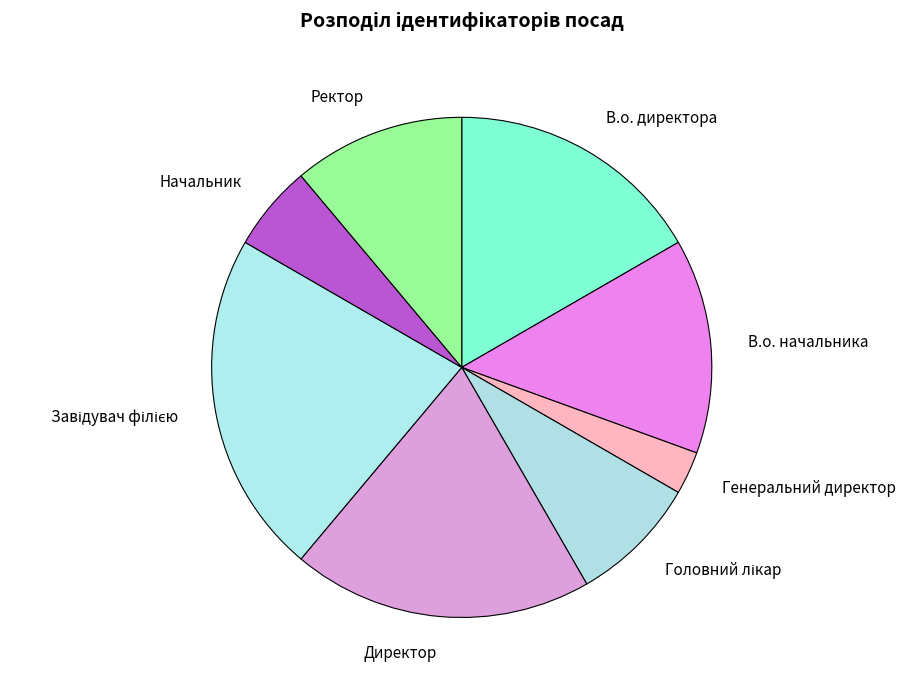

Between Начальник and Генеральний директор, which is larger?

Начальник